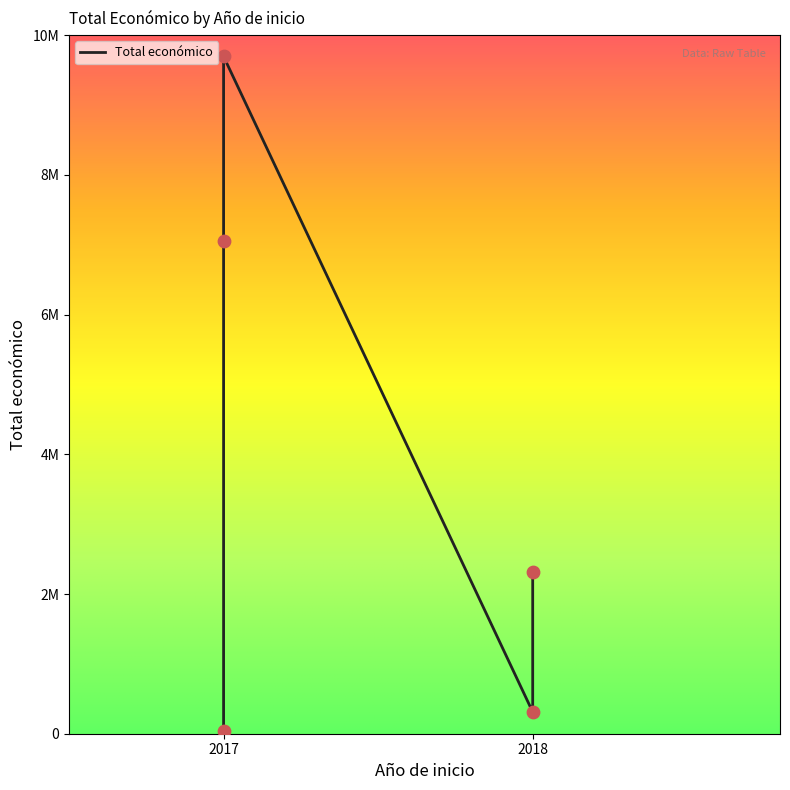

What is the change in value from 2017 (SANIGRASAL) to 2017 (CARBIOMEX)?

-2638576